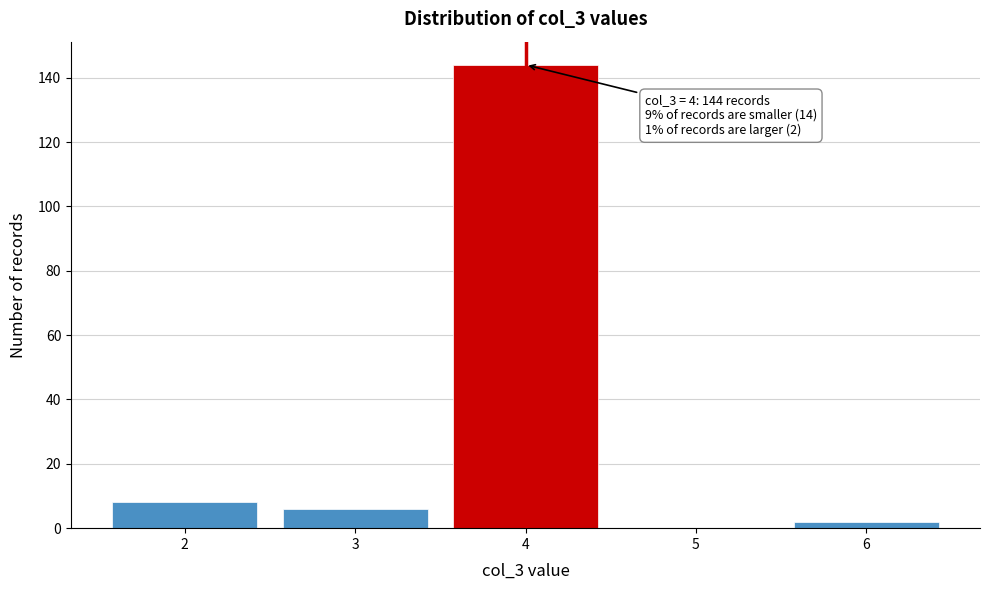

Reading left to right, list all the values displayed in this chart.

2=8	3=6	4=144	5=0	6=2